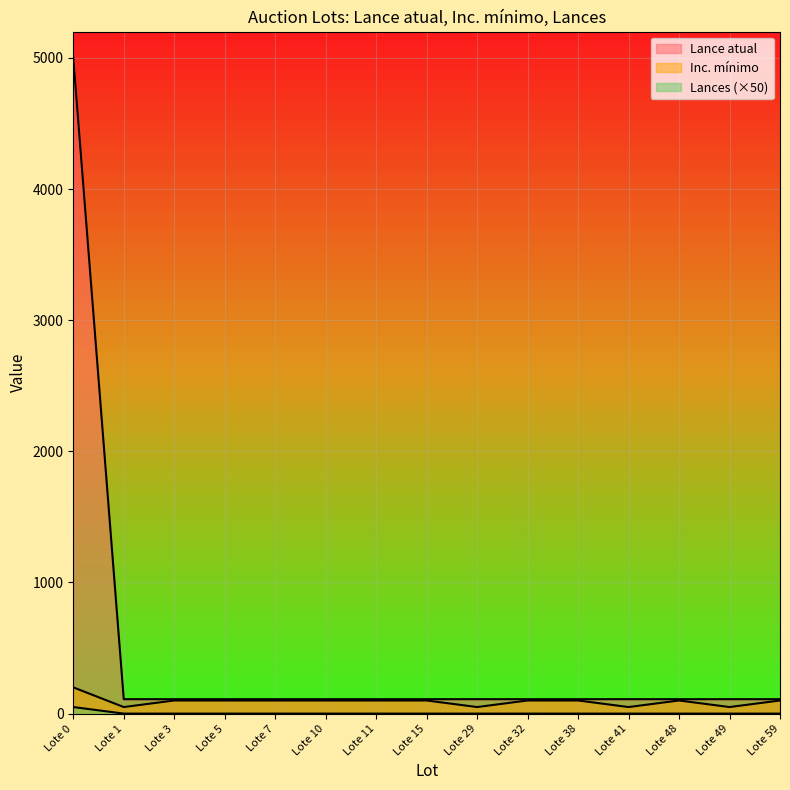

Which has a higher value, Lote 49 or Lote 10?

Lote 49